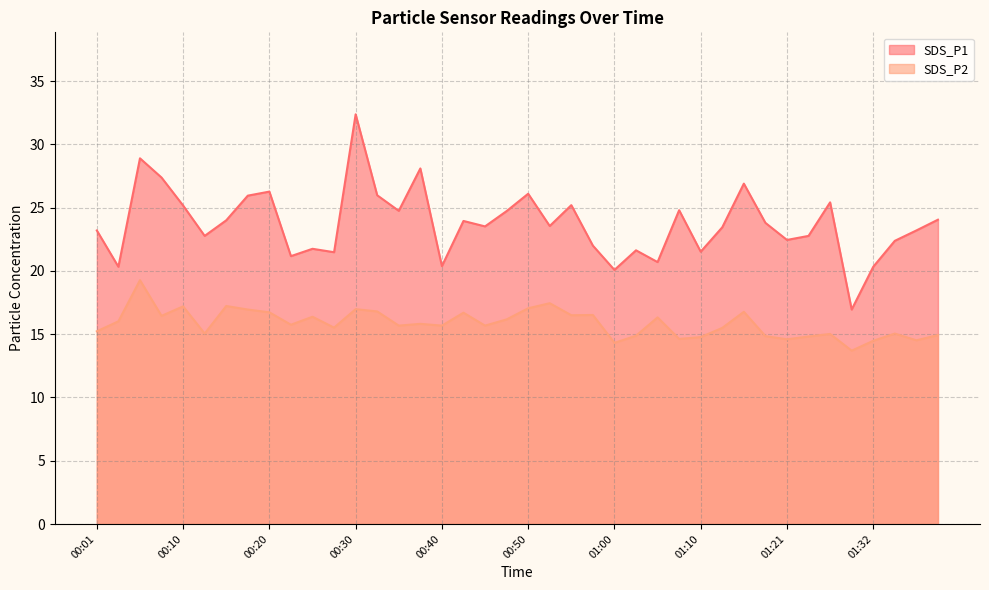

Where does the SDS_P1 series first go above 23?

00:01